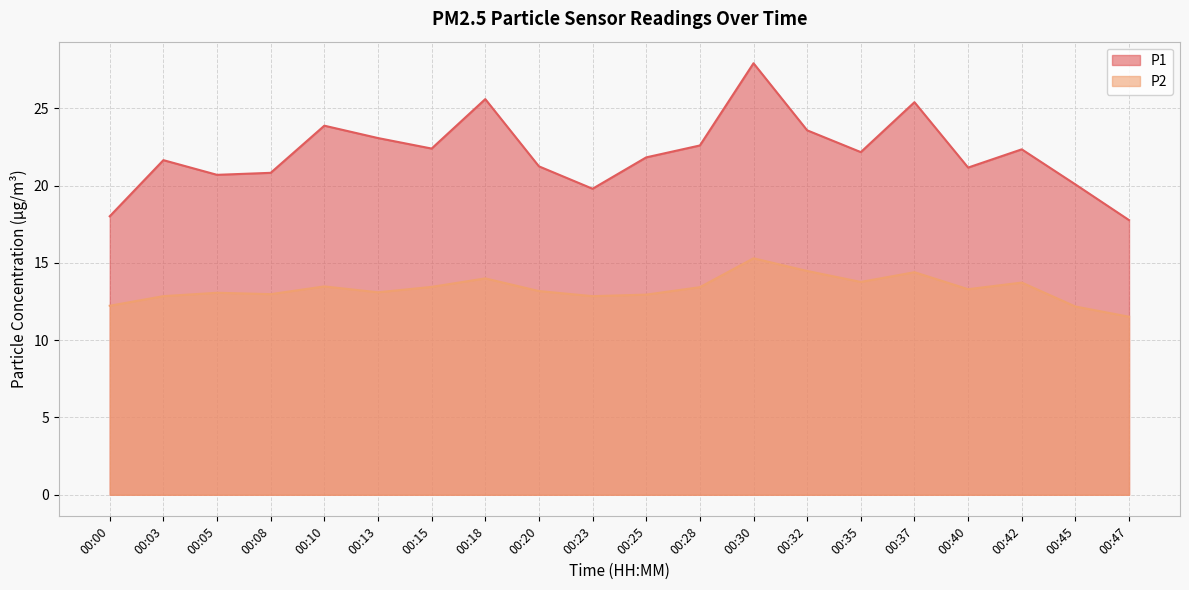

List the labels in order of P2 value, largest first.

00:30, 00:32, 00:37, 00:18, 00:35, 00:42, 00:10, 00:15, 00:28, 00:40, 00:20, 00:13, 00:05, 00:08, 00:25, 00:03, 00:23, 00:00, 00:45, 00:47